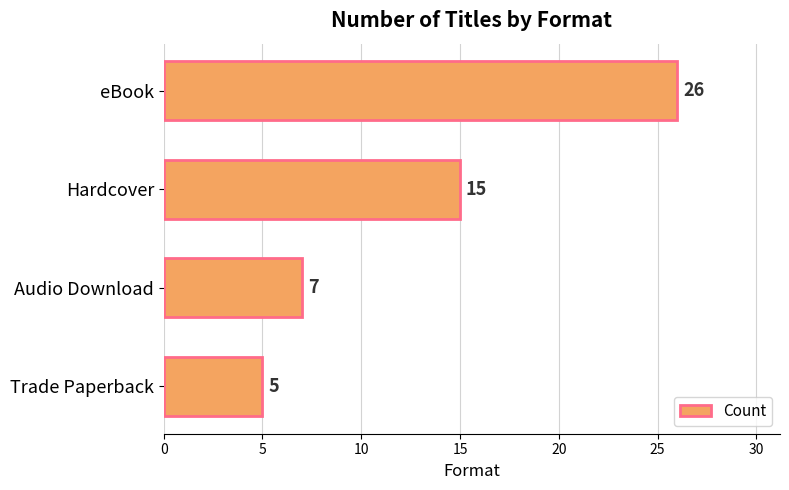

List the labels in order of value, smallest first.

Trade Paperback, Audio Download, Hardcover, eBook